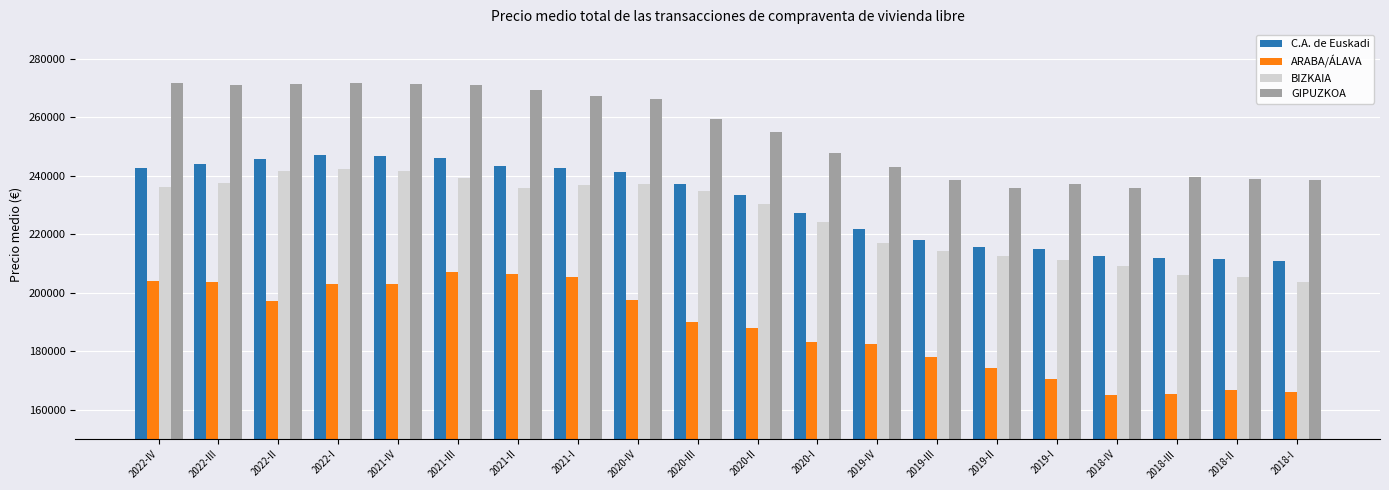

At which label is BIZKAIA closest to 223011?

2020-I